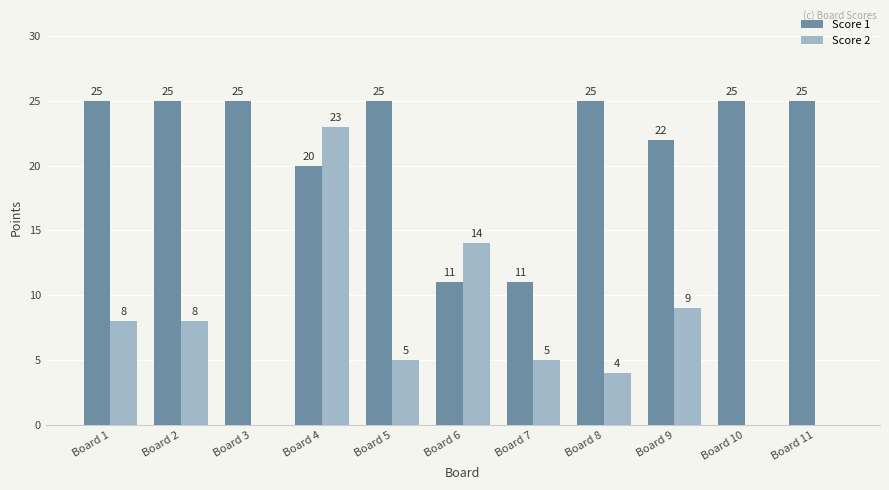

Between Board 7 and Board 10, which series saw the biggest shift?

Score 1